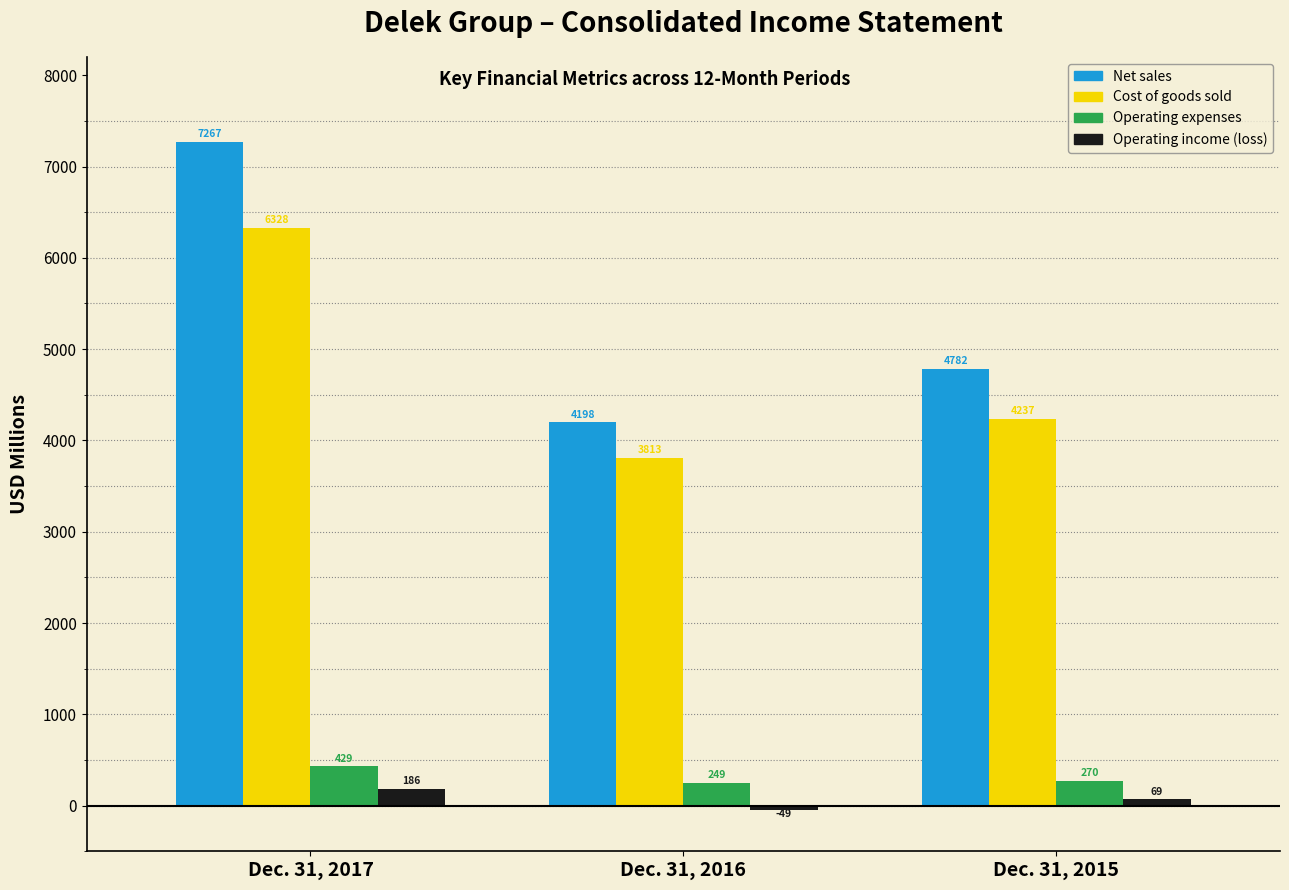

Where does the Net sales series first go above 4782?

Dec. 31, 2017